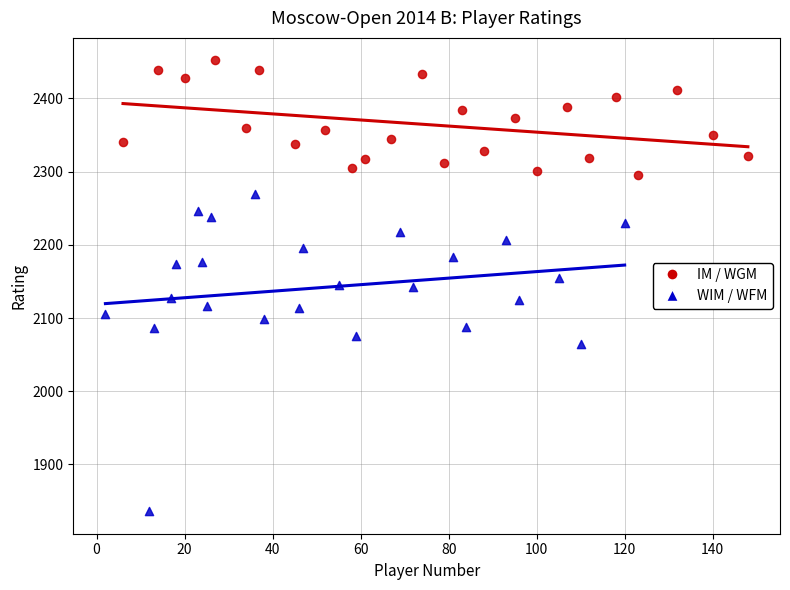

Which series contains the lowest Y value?

WIM / WFM